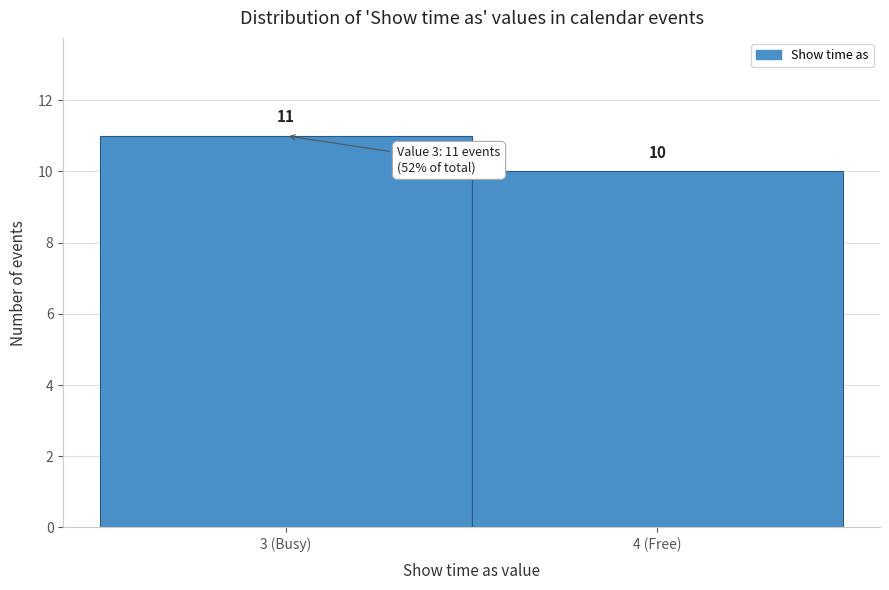

Reading right to left, transcribe all the data shown in this chart.

4 (Free)=10	3 (Busy)=11